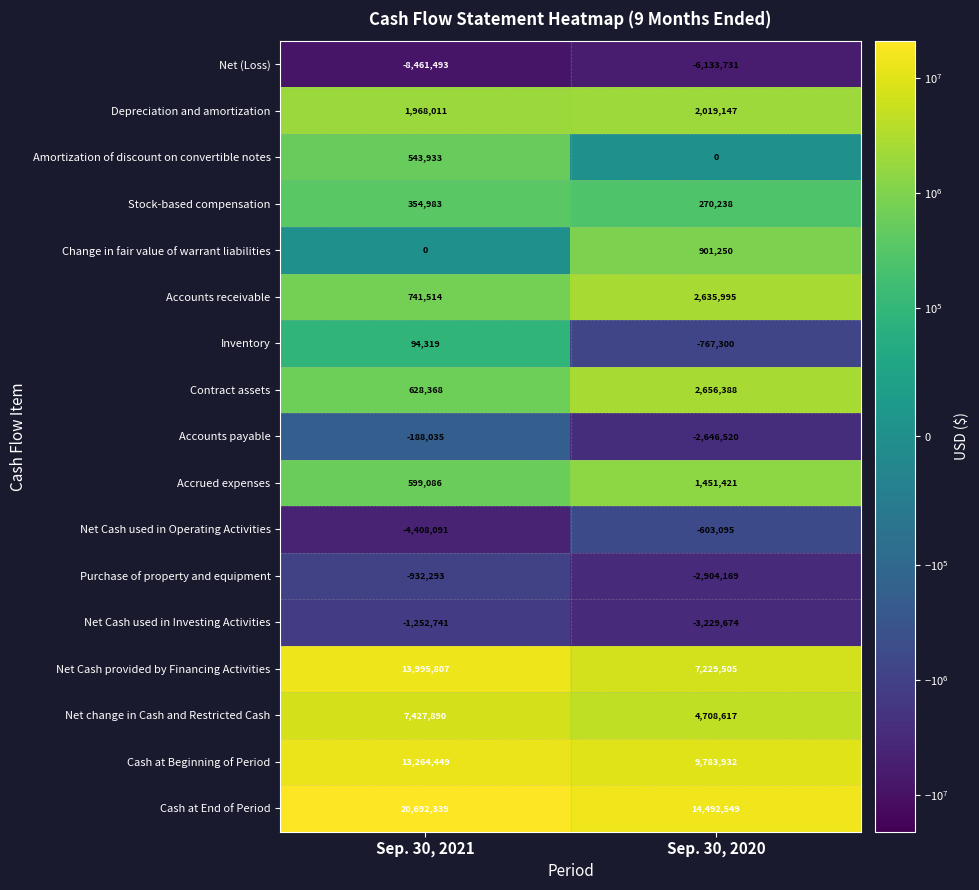

Which series has the largest range (max minus min)?

Net Cash provided by Financing Activities